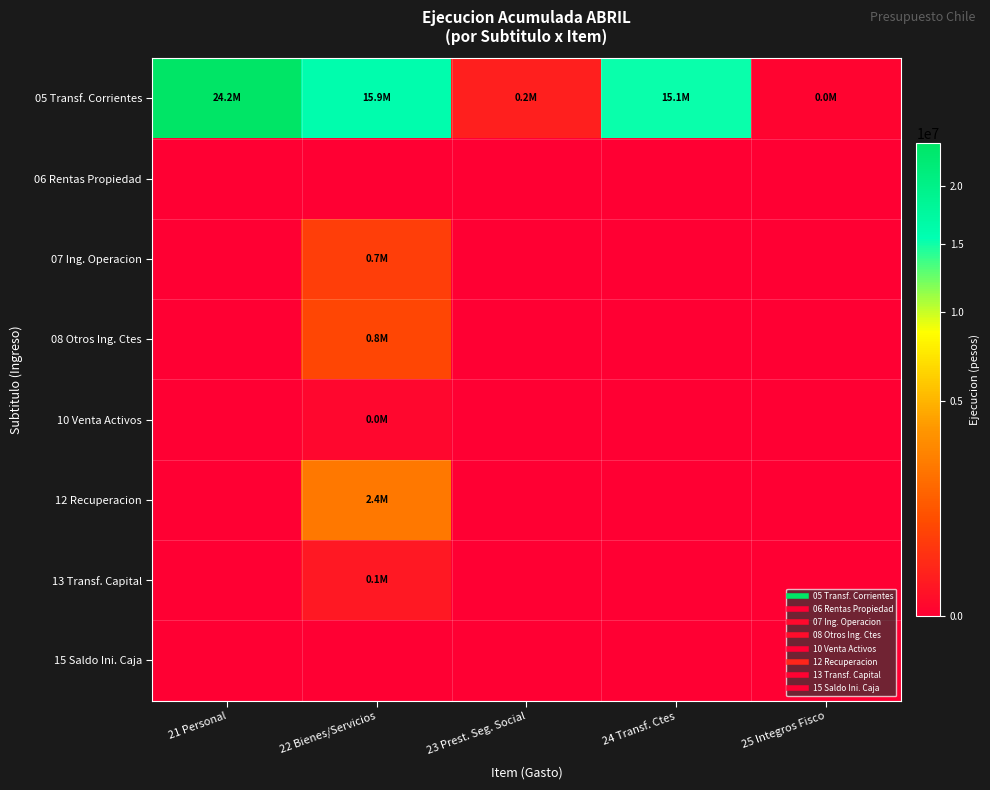

Which category has the lowest value across all series?

21 Personal